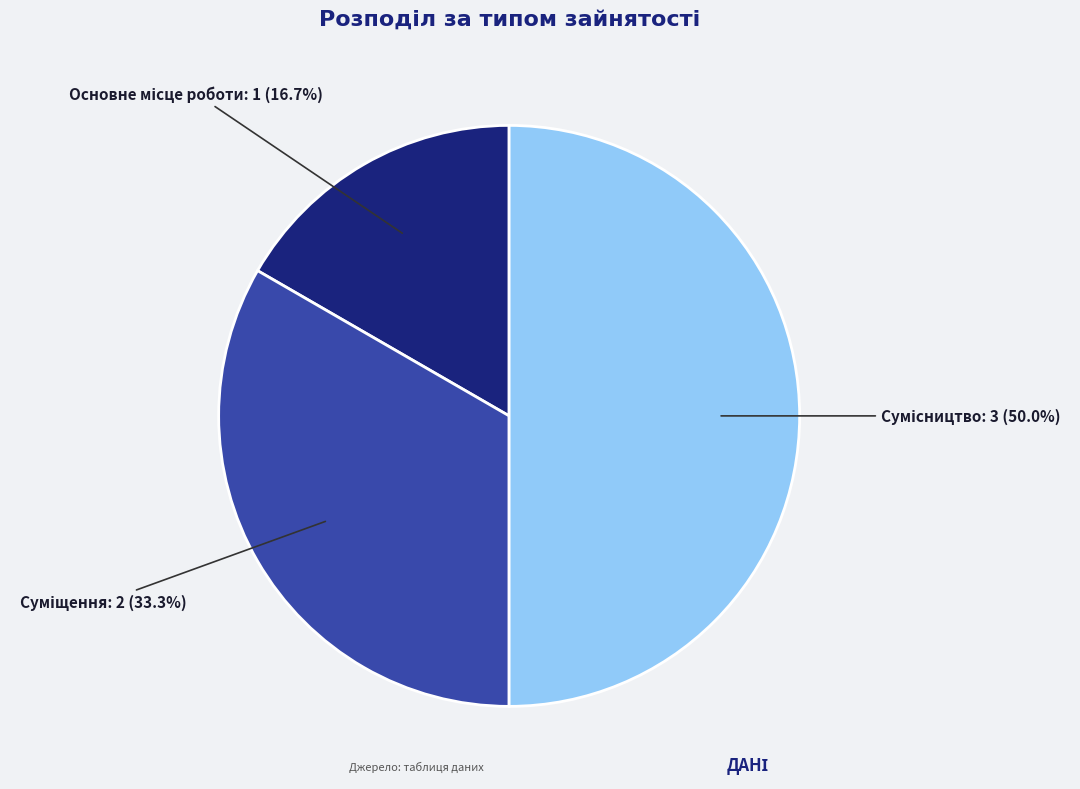

Approximately how many times larger is the value at Сумісництво compared to Основне місце роботи?

3.0